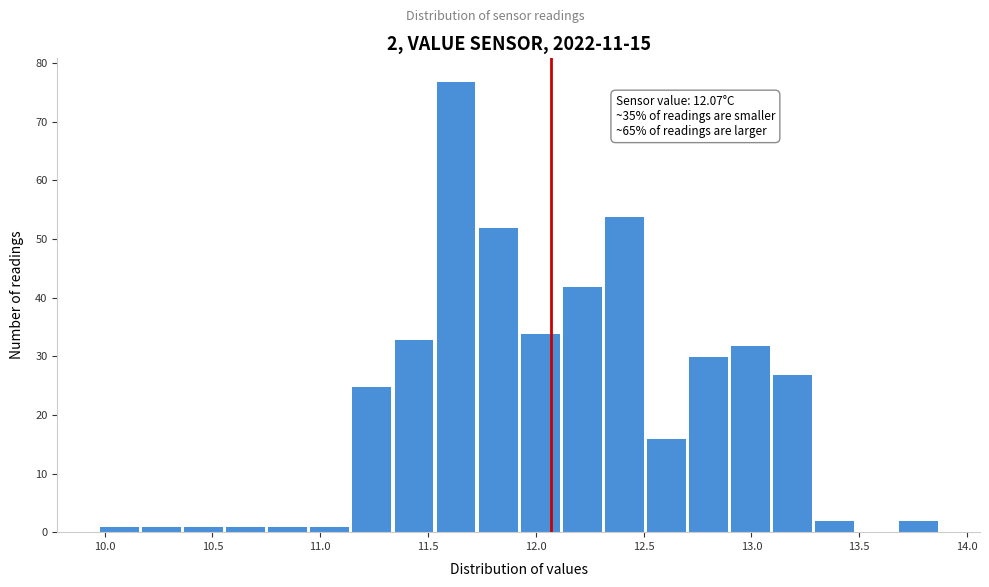

Read against the x-axis, roughly where is the centre of the tallest bar?

11.65